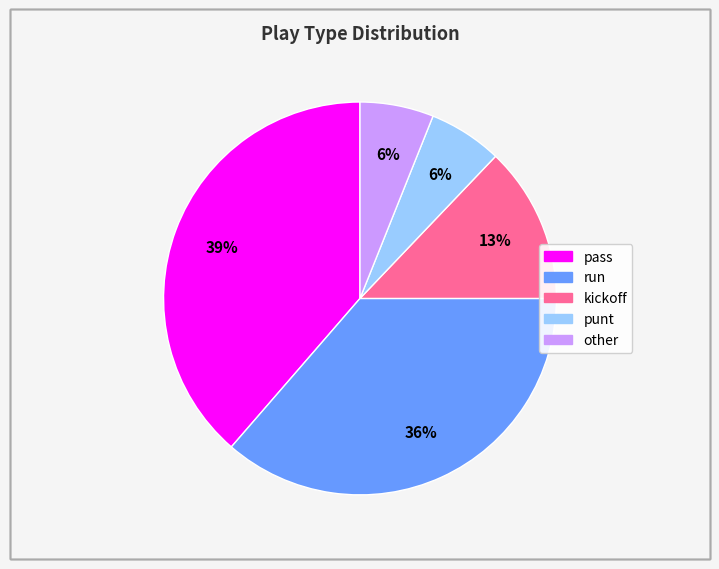

Does any single category account for the majority?

No